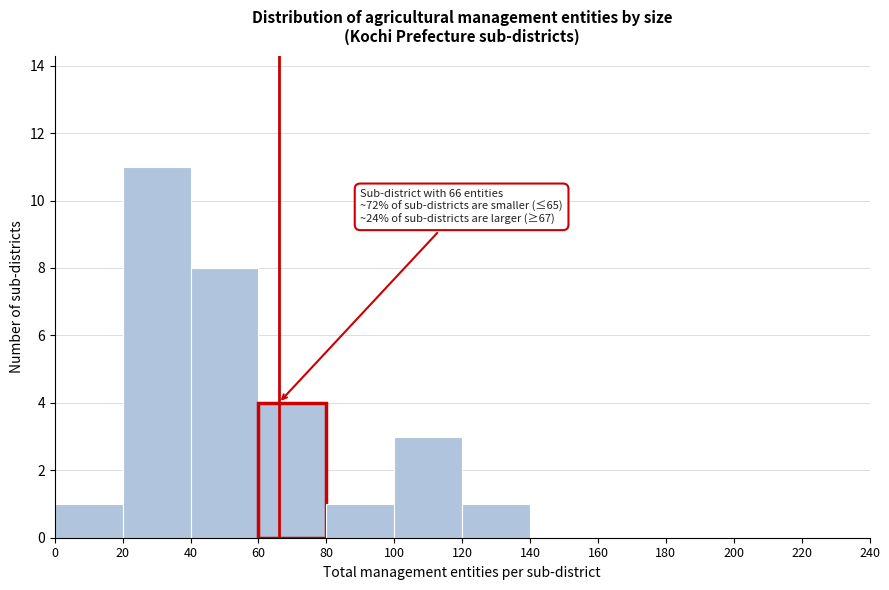

Which range on the x-axis has the tallest bar?

20 to 40